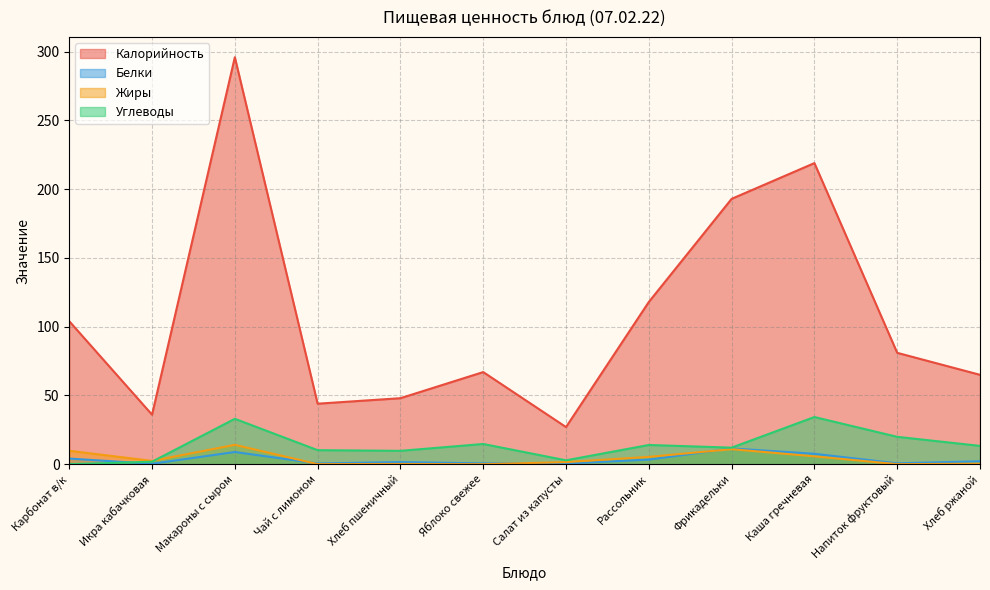

Where is the first local minimum for Белки?

Икра кабачковая